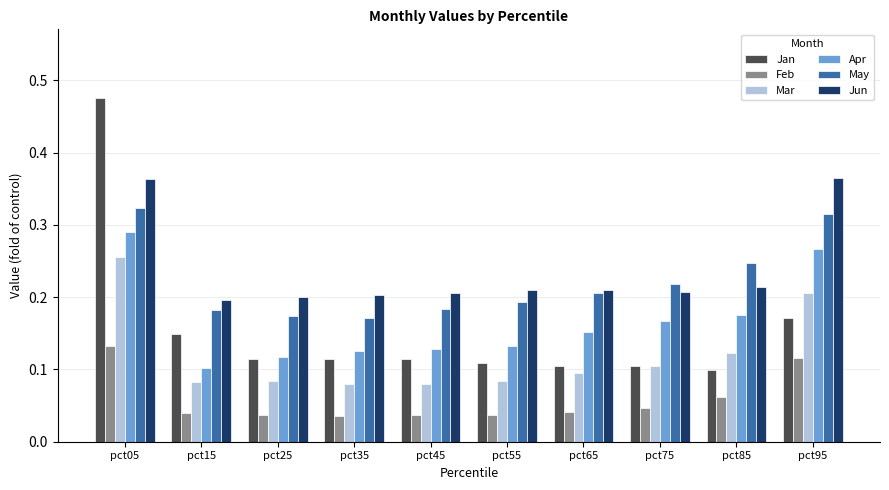

At which label is Apr closest to 0?

pct15